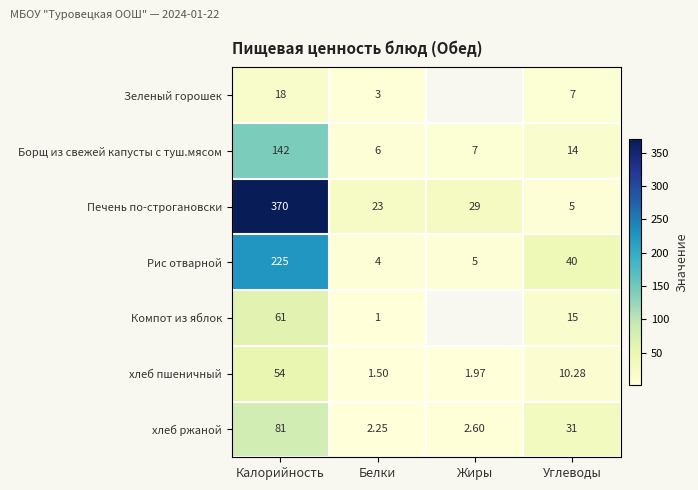

Which category has the lowest value in the Борщ из свежей капусты с туш.мясом series?

Белки